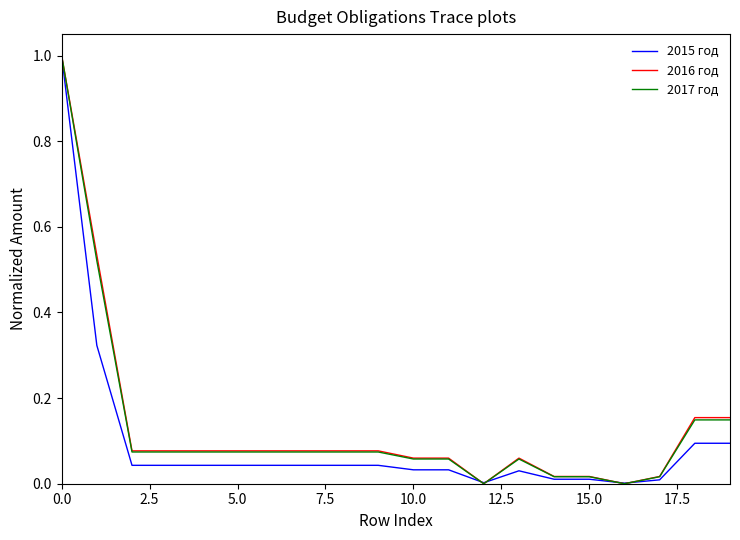

Which category has the lowest value in the 2017 год series?

12